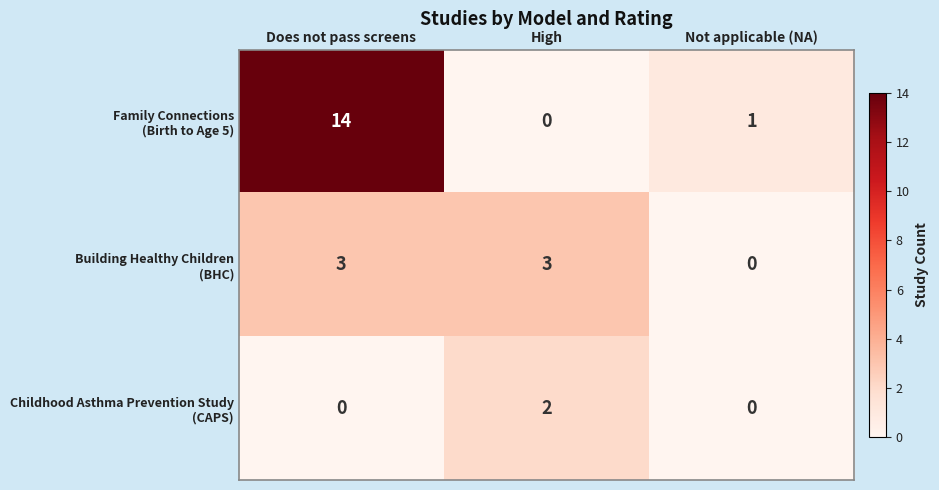

At which category is the sum across all series the highest?

Does not pass screens